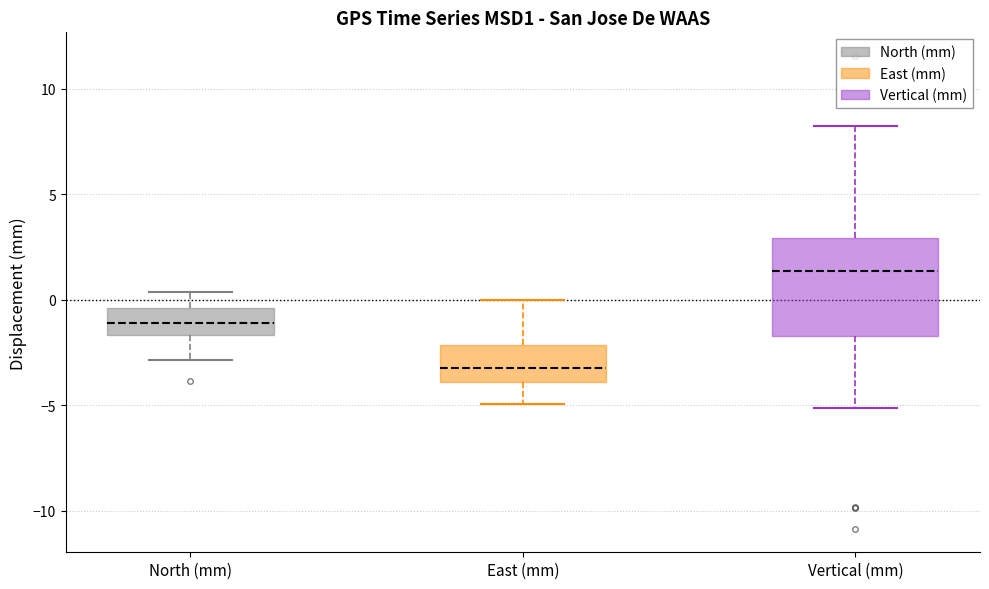

Reading left to right, transcribe this box plot: for each box, give where its median line is, the range the box spans, and where its two whiskers end, as read against the y-axis. The values are not printed on the chart, so give them approximately, as read against the axis.

North (mm): median -1.0, box -1.5 to -0.5, whiskers -3.0 to 0.5
East (mm): median -3.5, box -4.0 to -2.0, whiskers -5.0 to 0.0
Vertical (mm): median 1.5, box -1.5 to 3.0, whiskers -5.0 to 8.0